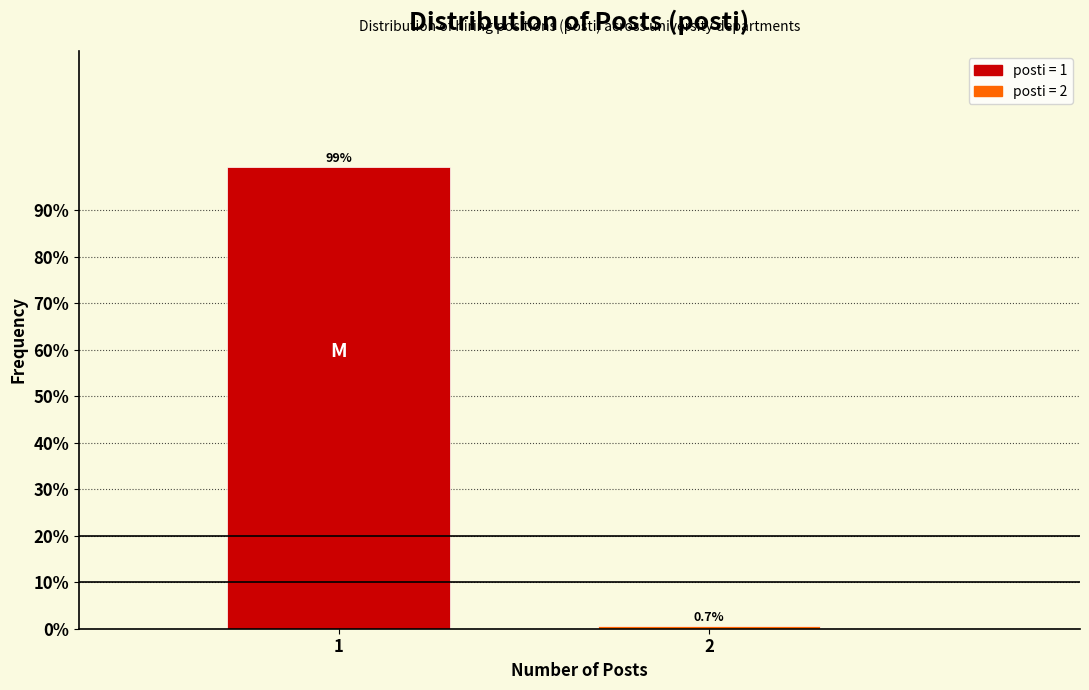

Reading left to right, transcribe all the data shown in this chart.

99.3	0.7